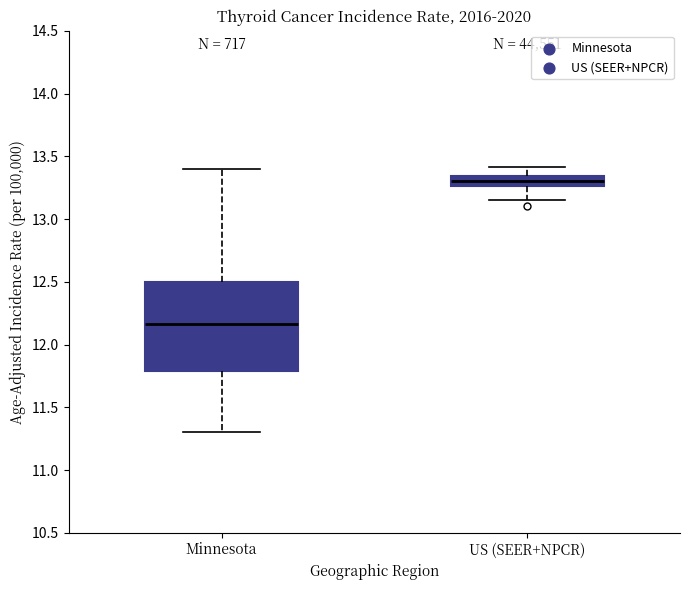

Which box's median line is the lowest?

Minnesota